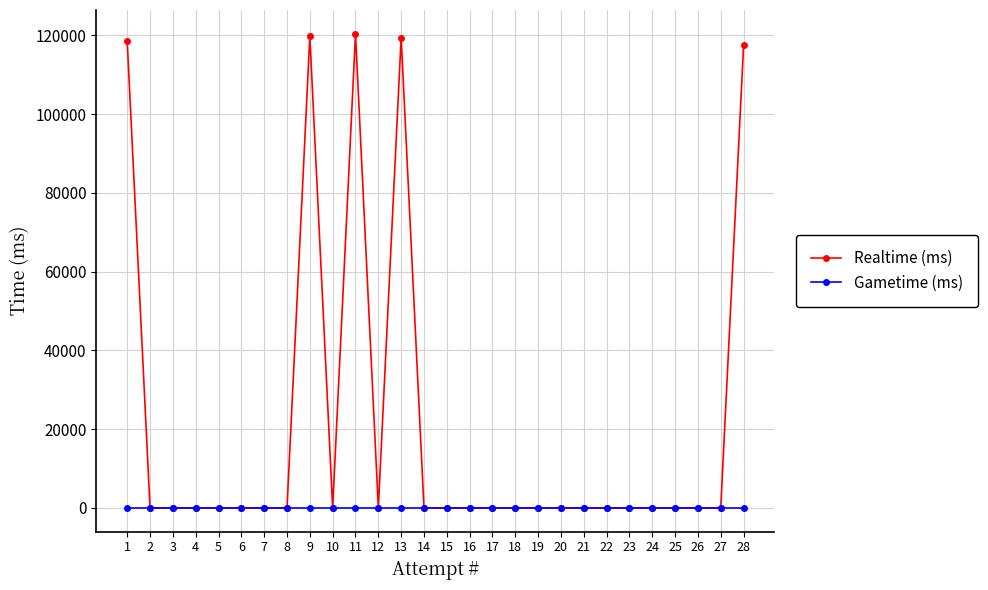

True or false: Realtime (ms) has a value of 119440 at 13.

True